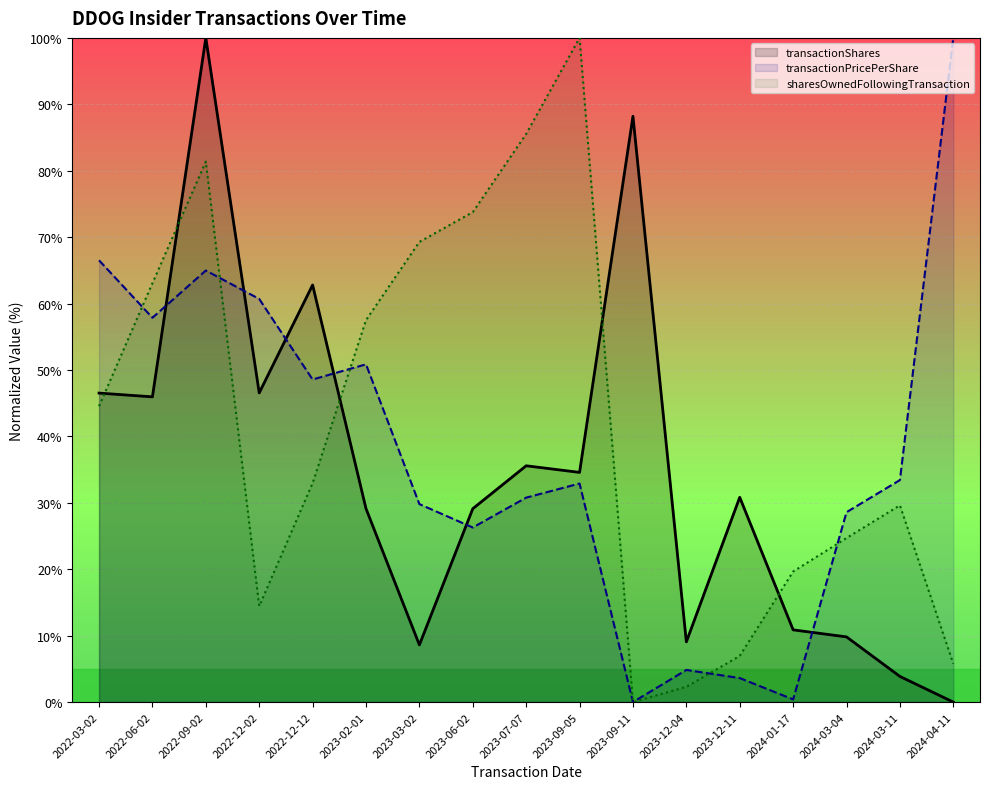

At which label is transactionPricePerShare closest to 50?

2023-02-01